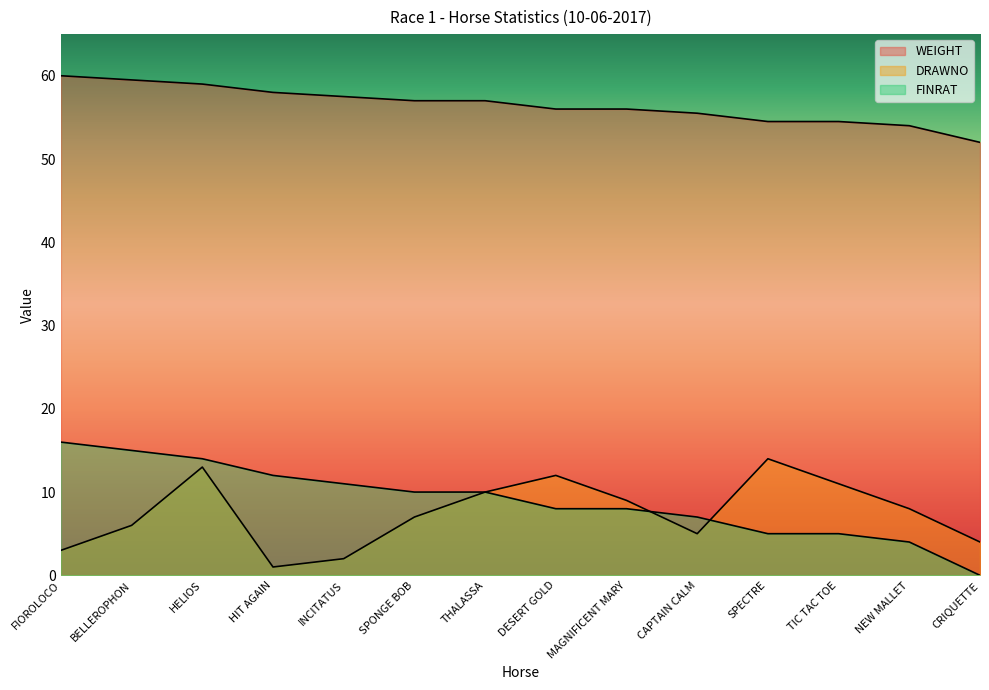

Which series has the largest total across all categories?

WEIGHT